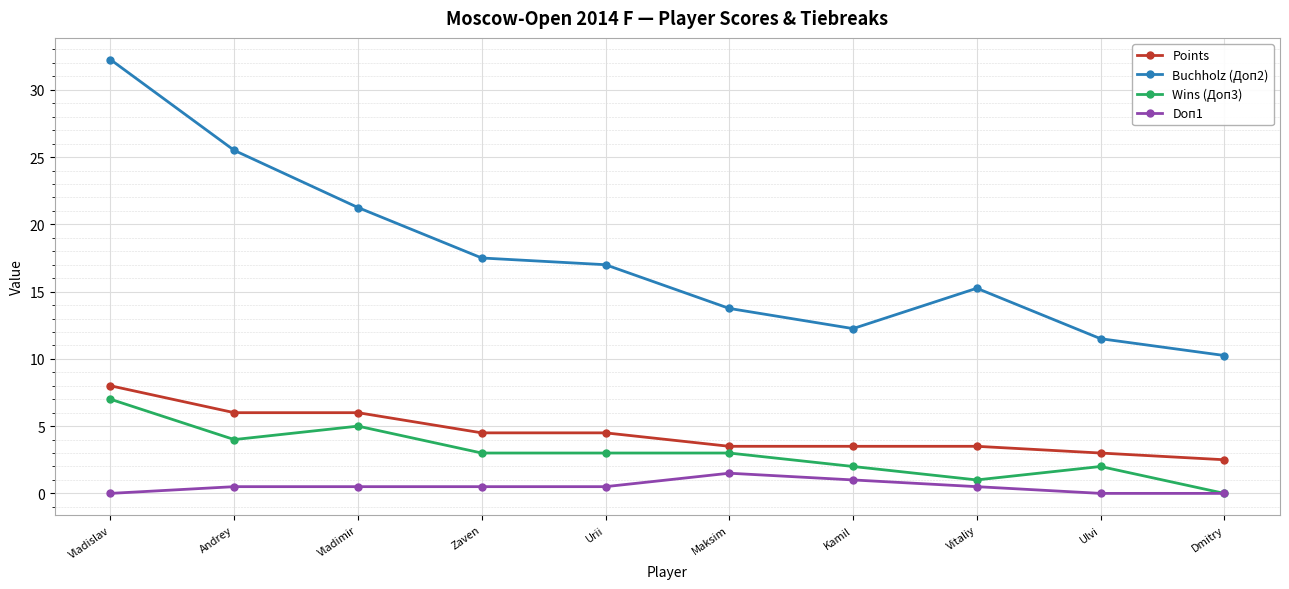

At which label does Wins (Доп3) reach its minimum?

Dmitry